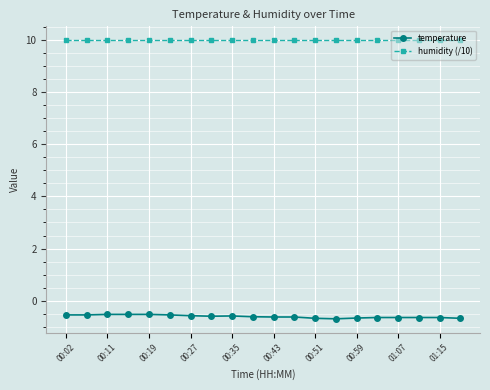

Rank the series by their average value, from highest to lowest.

humidity (/10), temperature